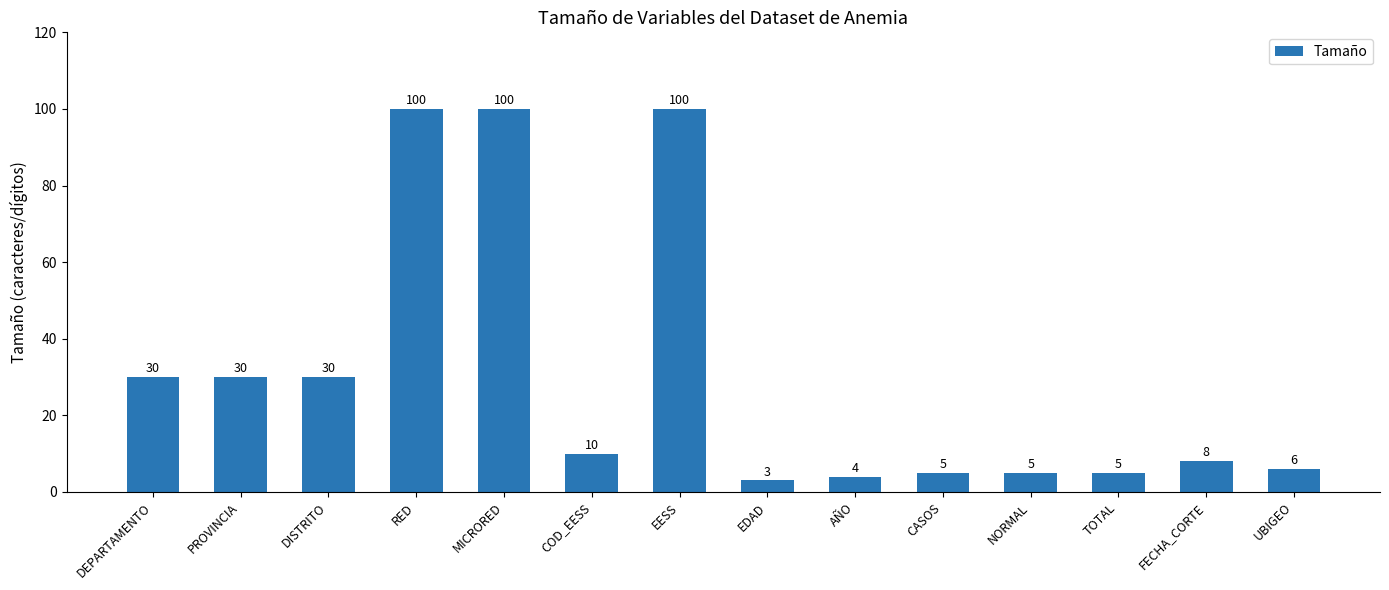

What is the sum of all values?

436